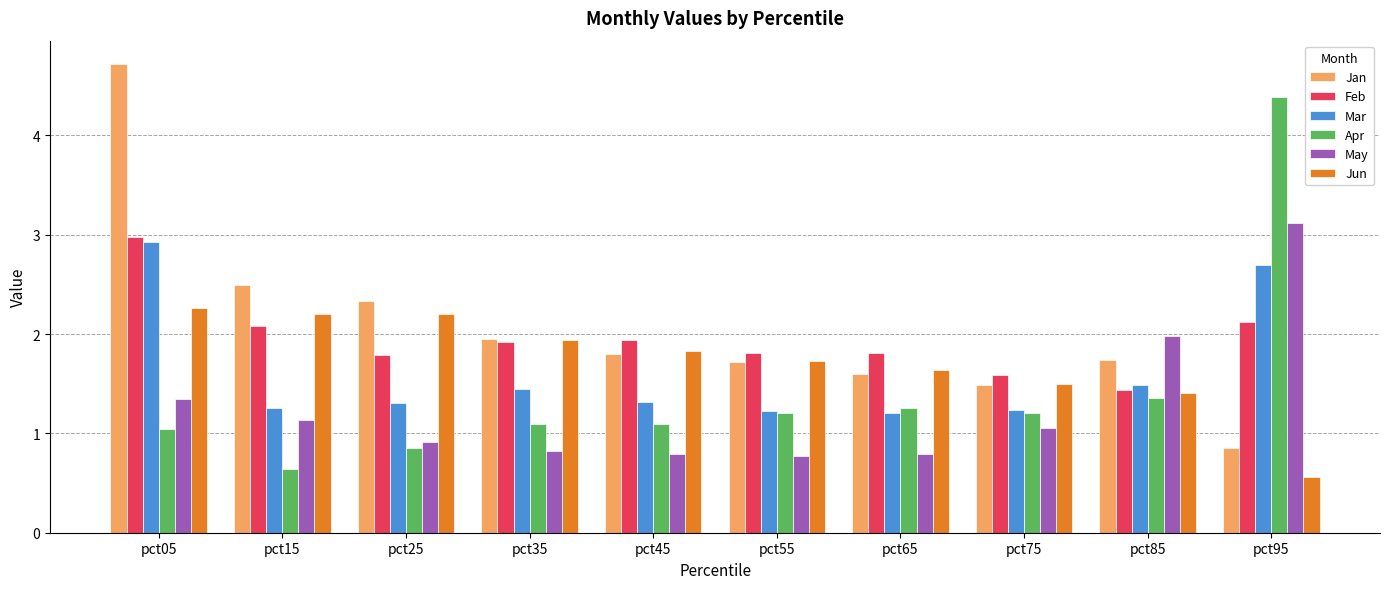

Read the May value at pct85.

2.0